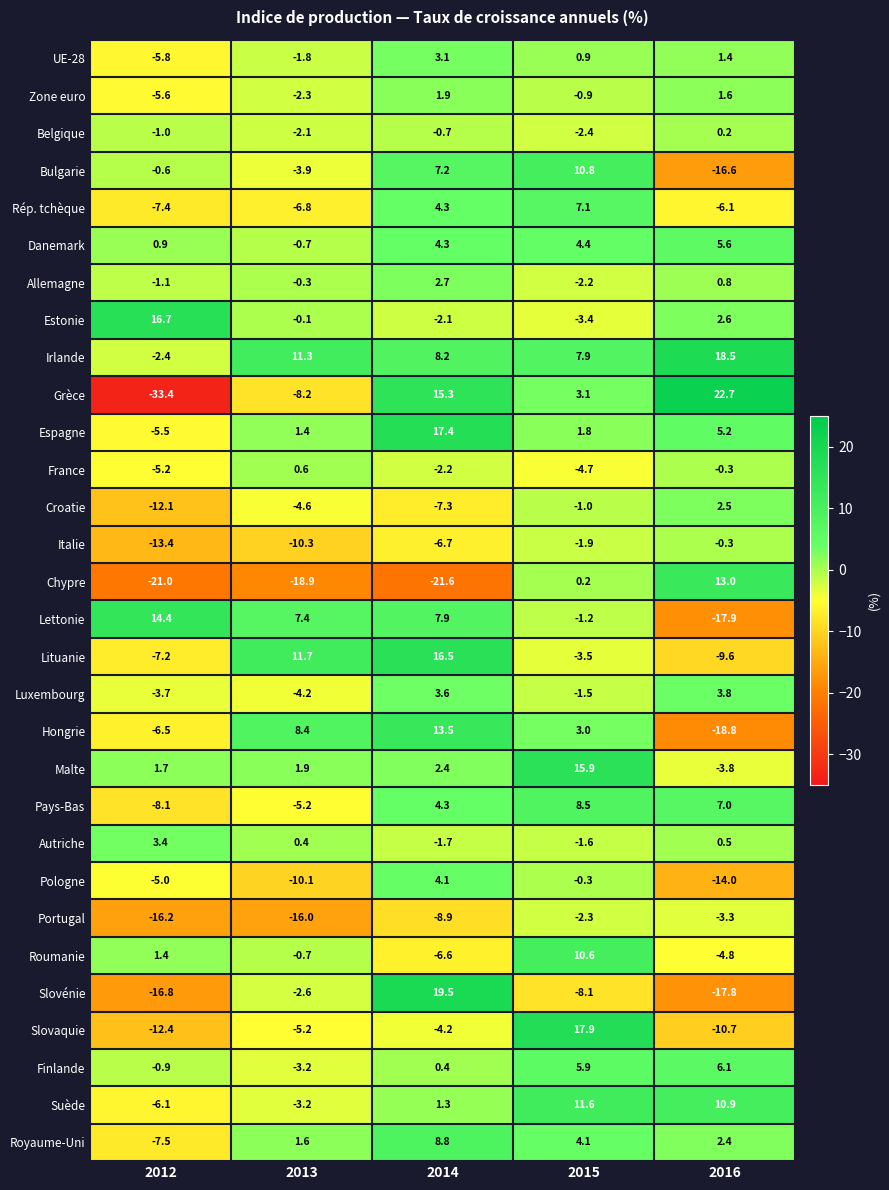

Where is Slovénie nearest to the value 0?

2013